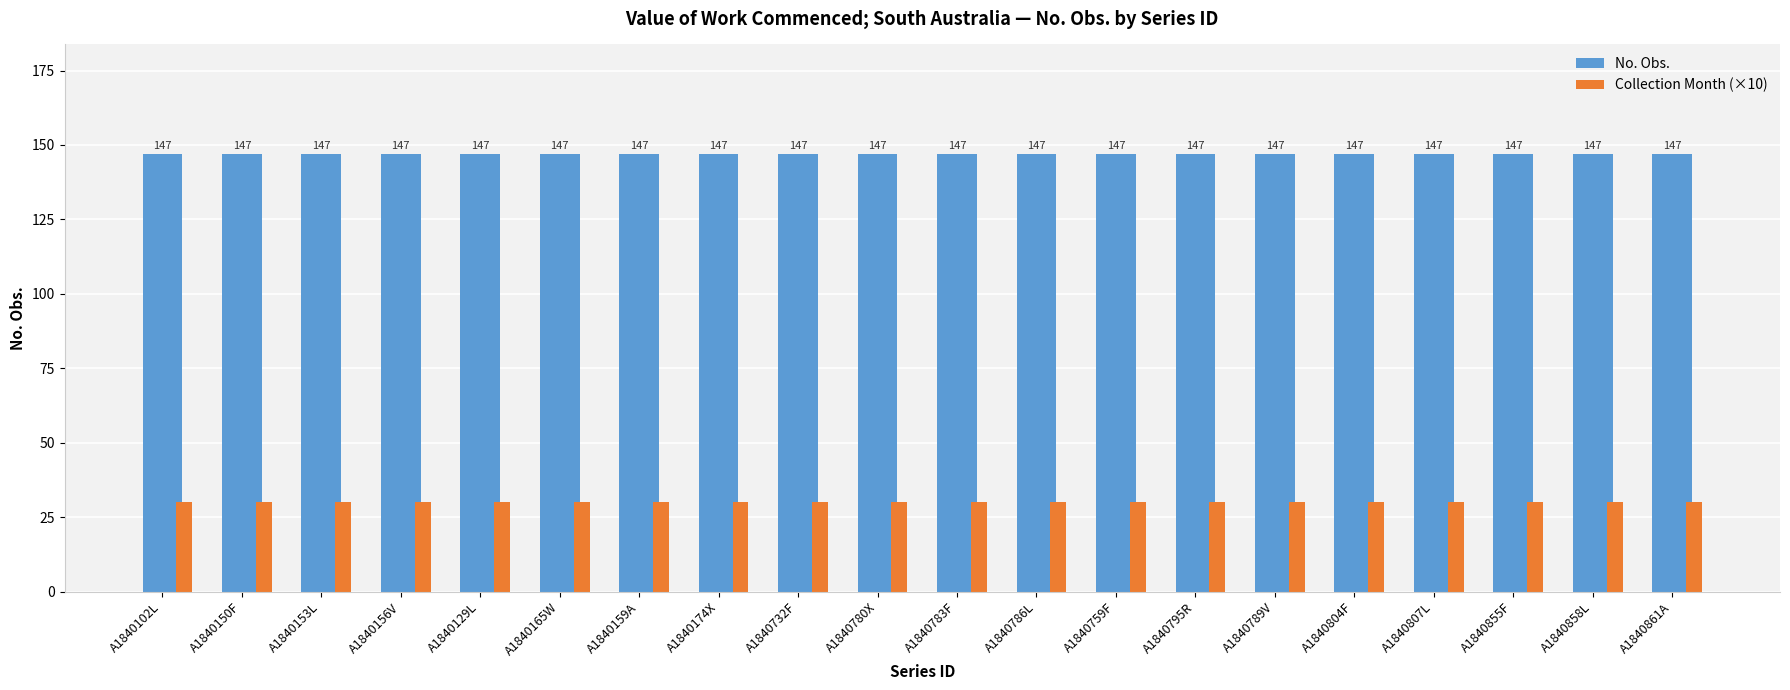

True or false: Collection Month (×10) has a value of 9 at A1840780X.

False